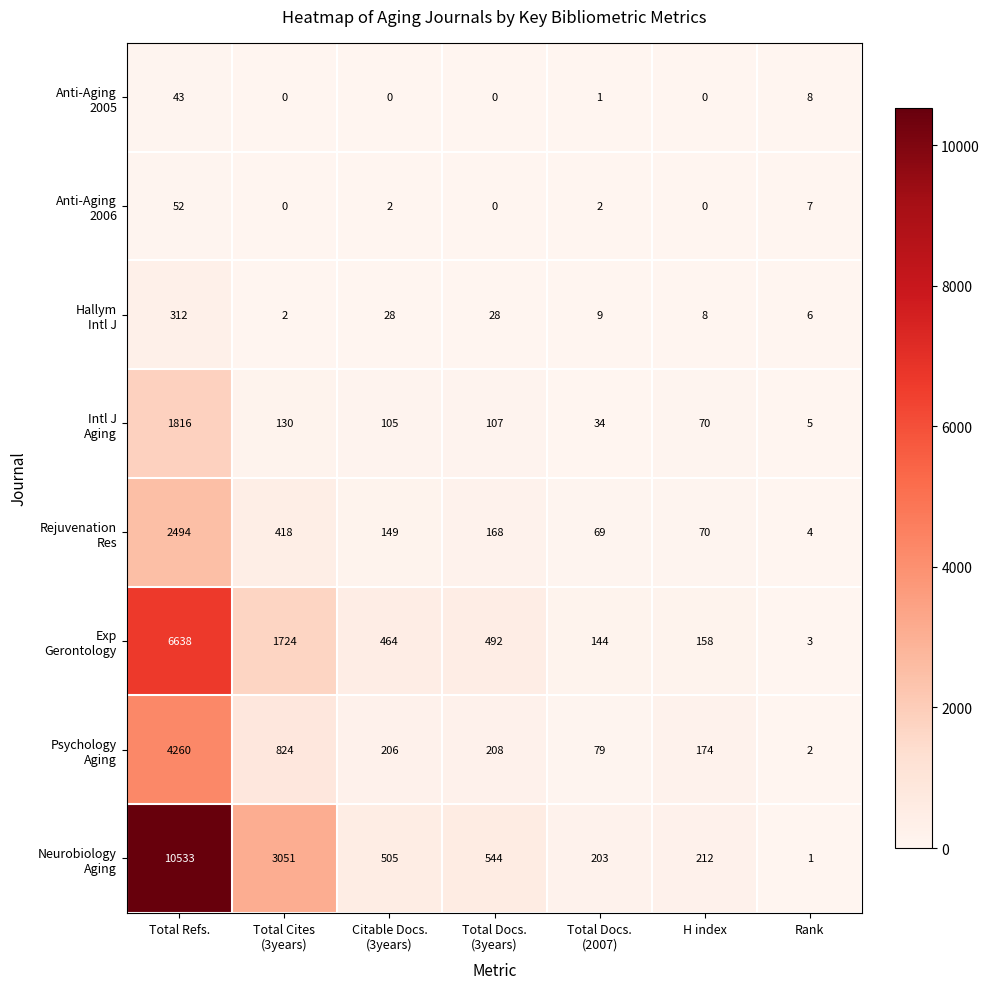

What is the maximum value shown in the chart?

10533